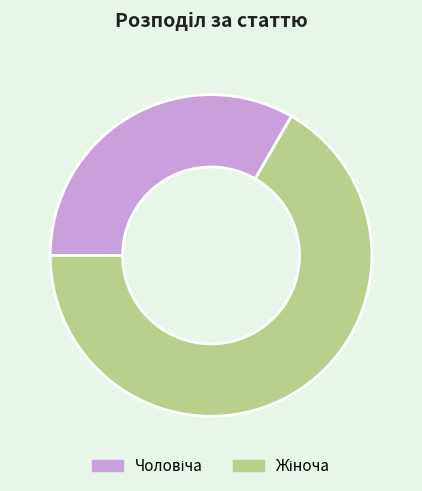

Is there a majority slice in this chart?

Yes